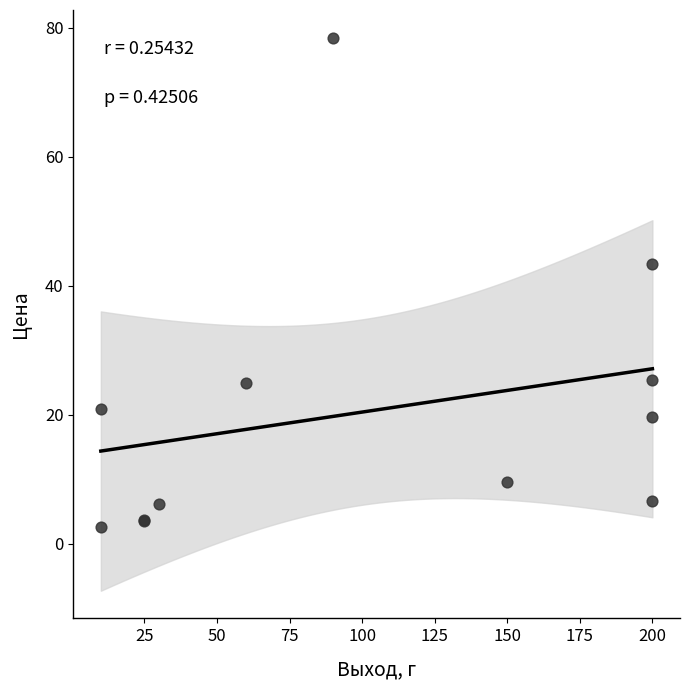

What Y value in the scatter plot is closest to 40?

43.4